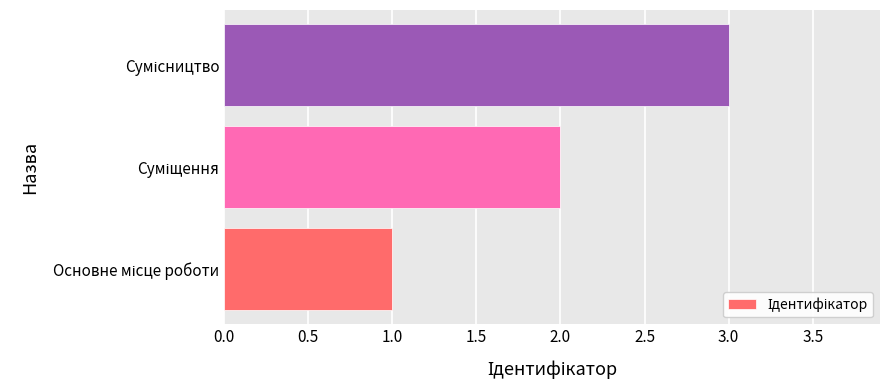

What is the maximum value shown in the chart?

3